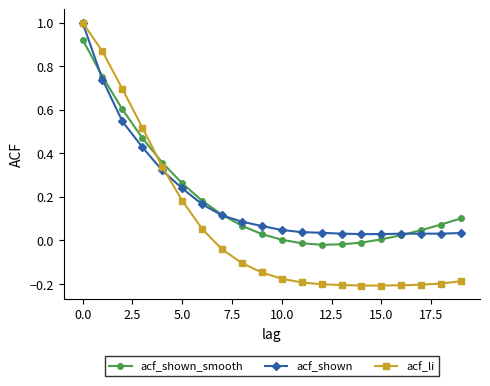

Which series has the largest range (max minus min)?

acf_li